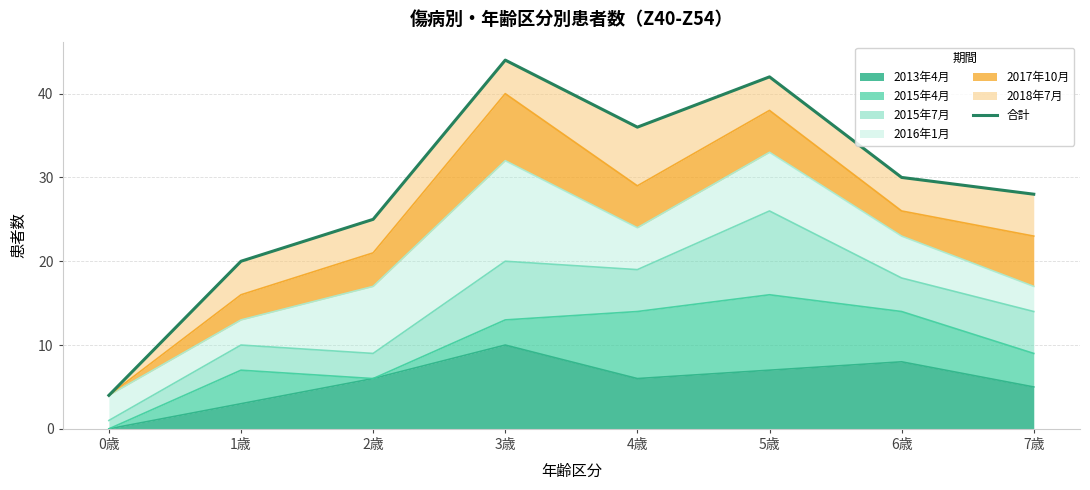

At which category does the chart reach its peak across all series?

3歳